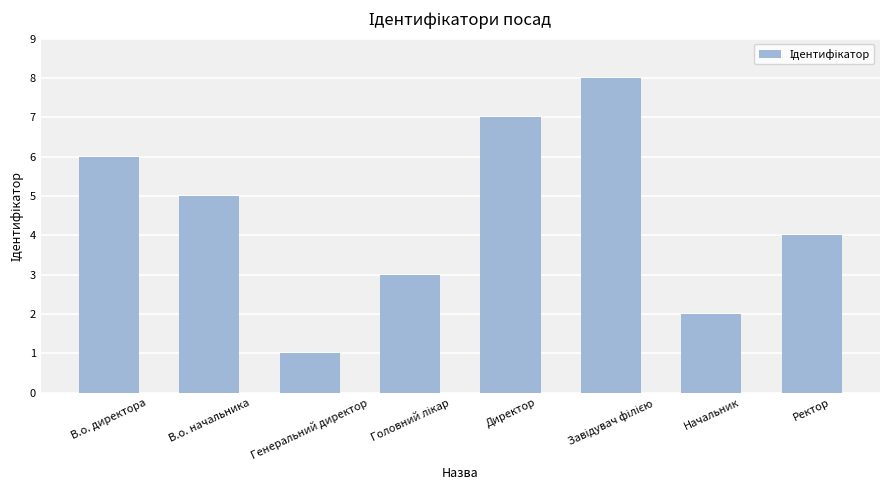

What is the ratio of the value at В.о. директора to the value at Начальник?

3.0